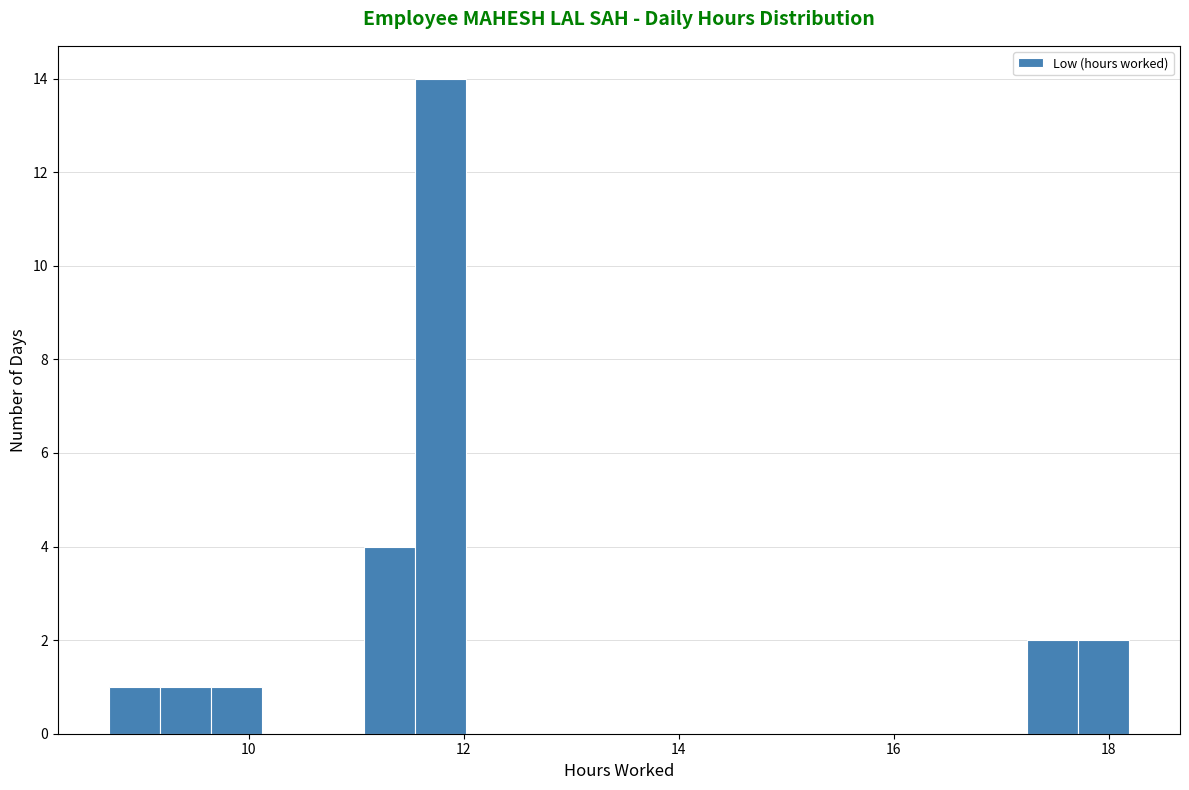

Around what value on the x-axis is the tallest bar? Give the approximate position of its centre, as read against the axis.

11.8